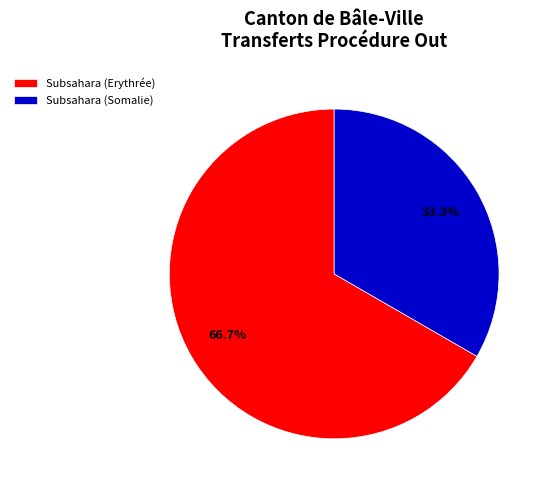

Which slice is the largest?

Subsahara (Erythrée)